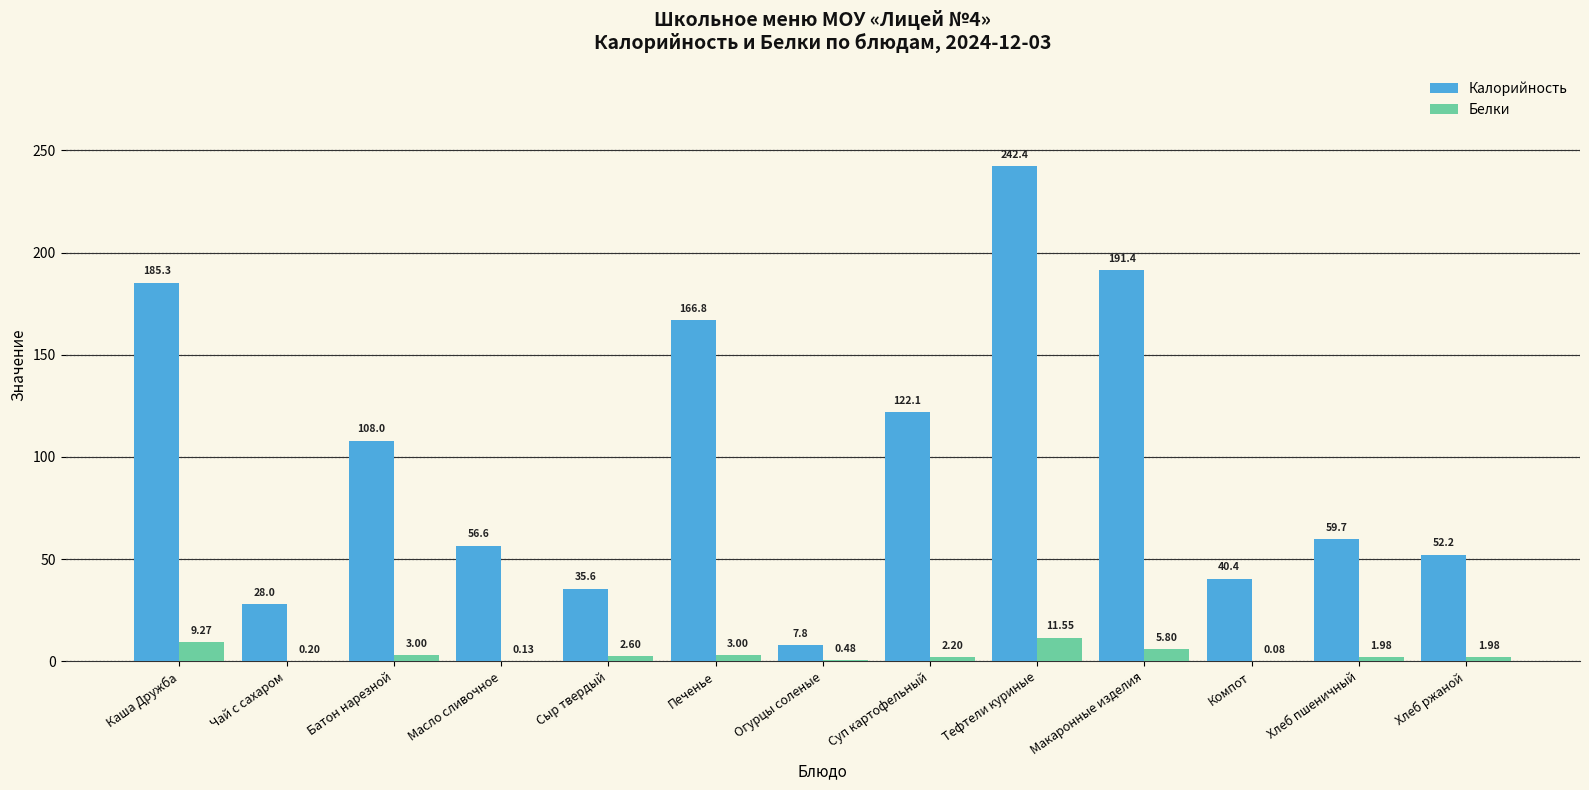

Which series has the largest range (max minus min)?

Калорийность